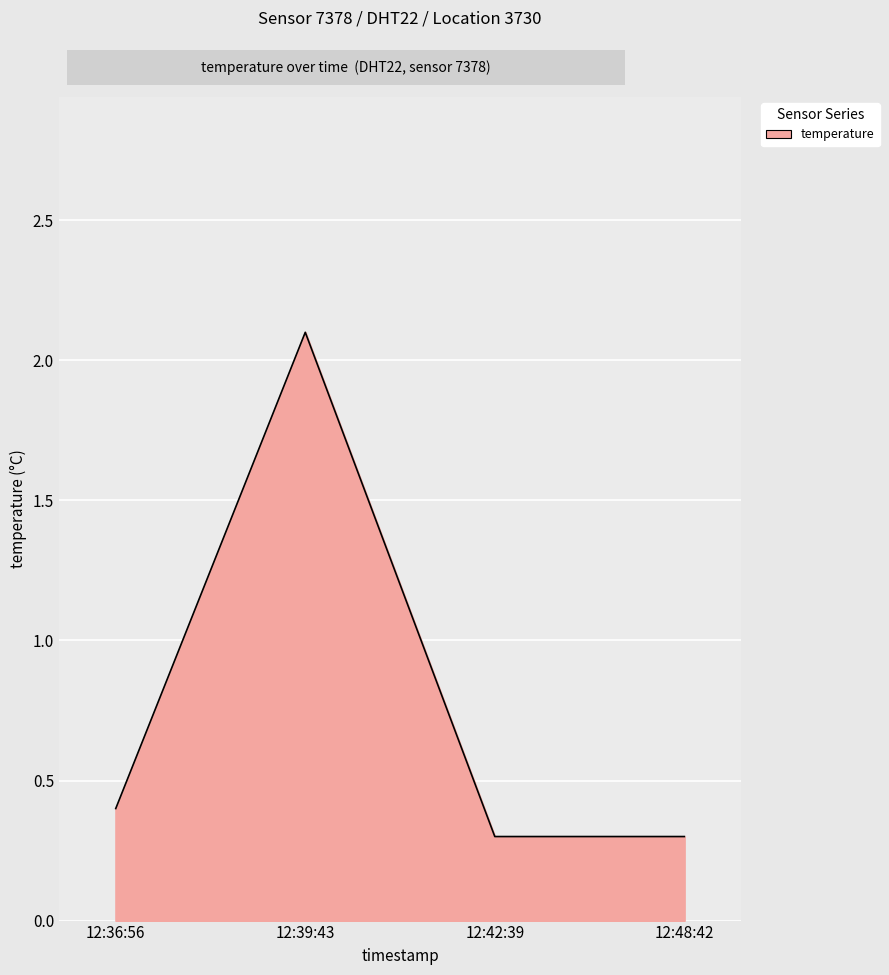

Reading left to right, what are all the values shown in this chart?

0.4	2.1	0.3	0.3